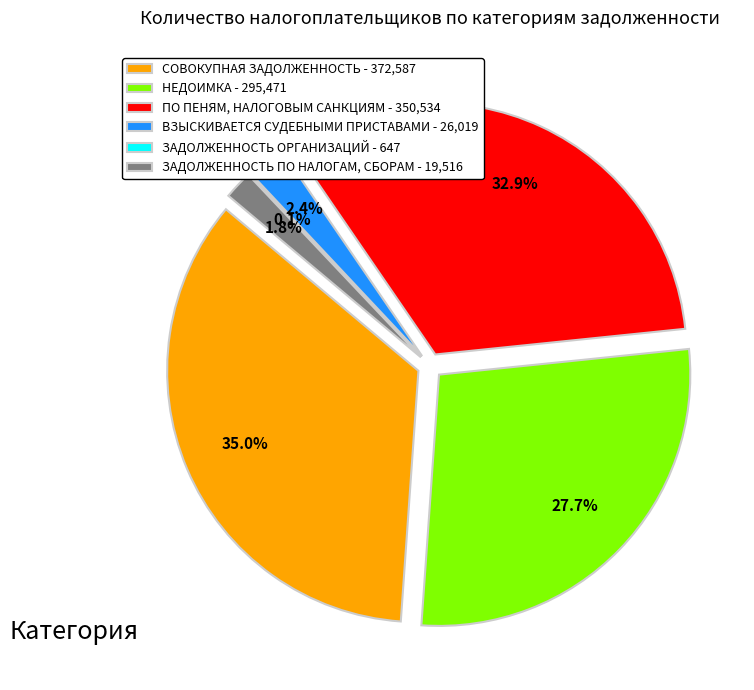

True or false: ЗАДОЛЖЕННОСТЬ ПО НАЛОГАМ, СБОРАМ accounts for 2% of the total.

True